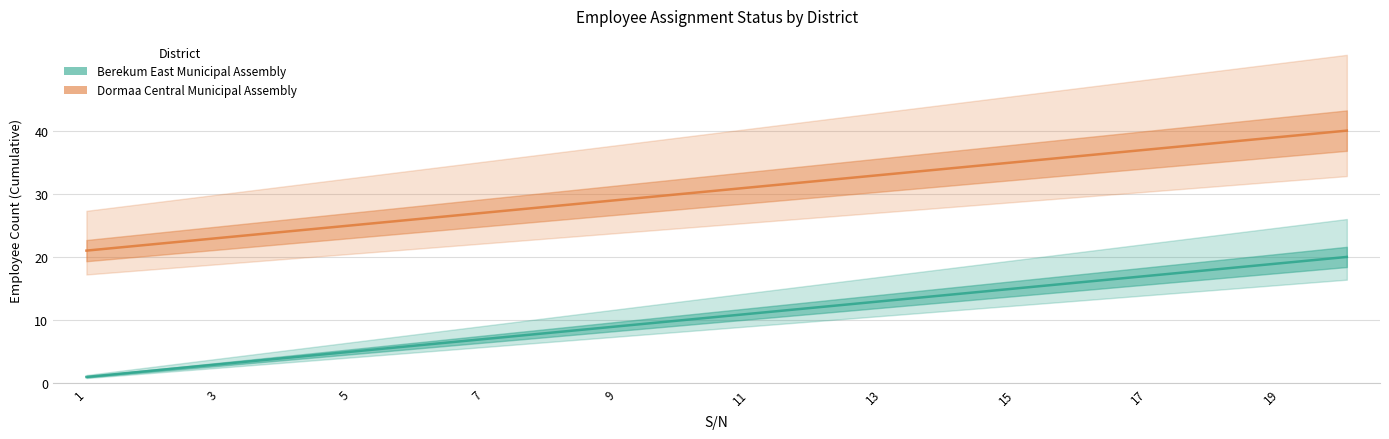

List the series in order of their overall mean, lowest first.

Berekum East Municipal Assembly, Dormaa Central Municipal Assembly